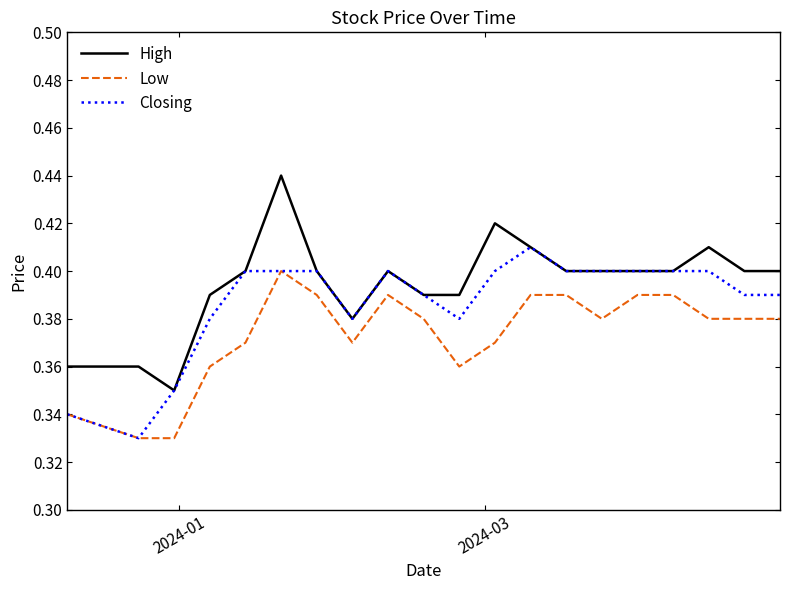

List the series in order of their peak value, highest first.

High, Closing, Low